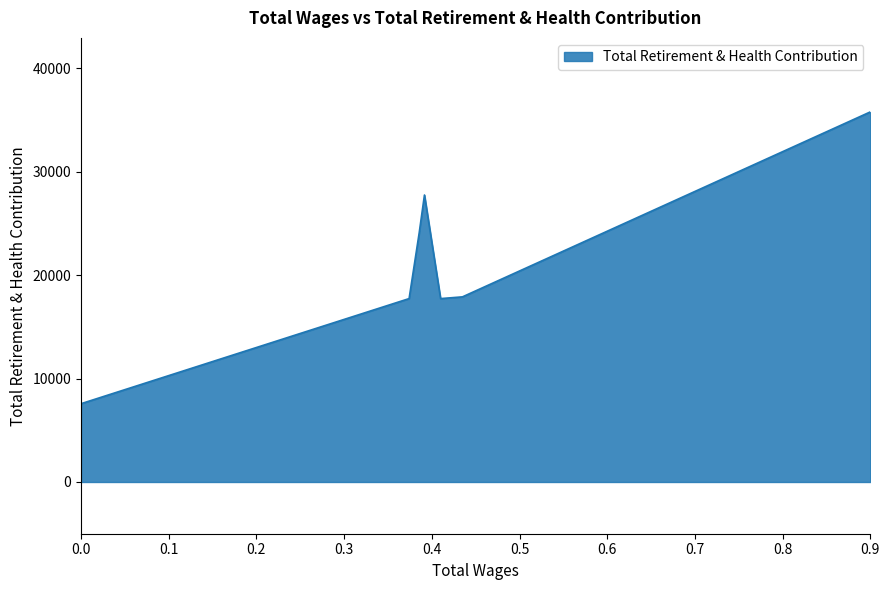

What is the difference between the values at 45853.0 and 46763.0?

10012